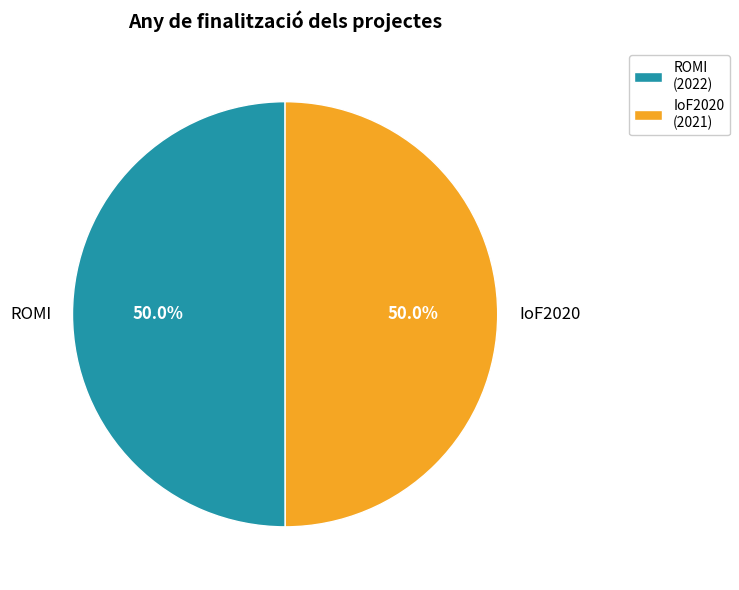

Combined, do IoF2020 and ROMI account for over 50%?

Yes